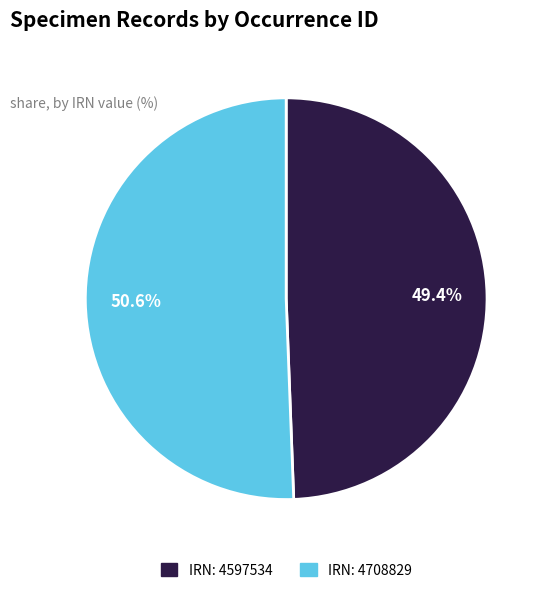

Is there a majority slice in this chart?

Yes